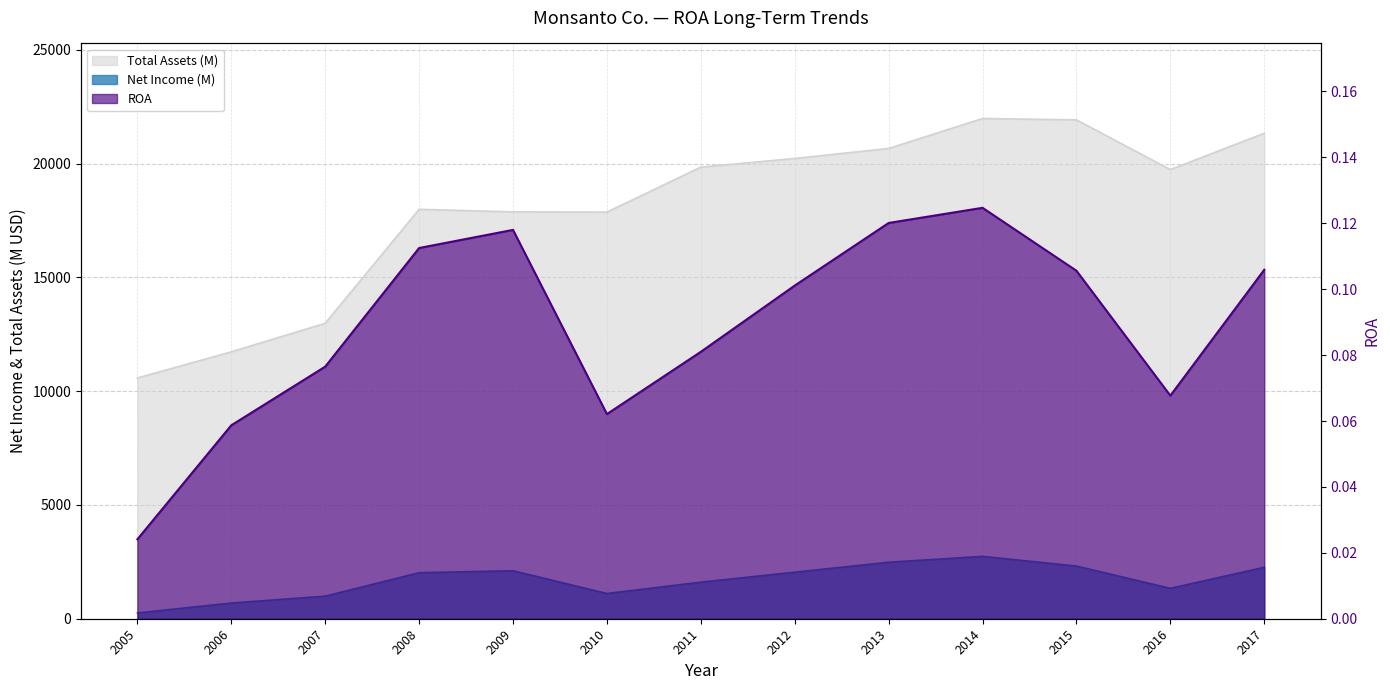

Is the value of ROA at 2015 greater than the value of Net Income (M) at 2007?

No